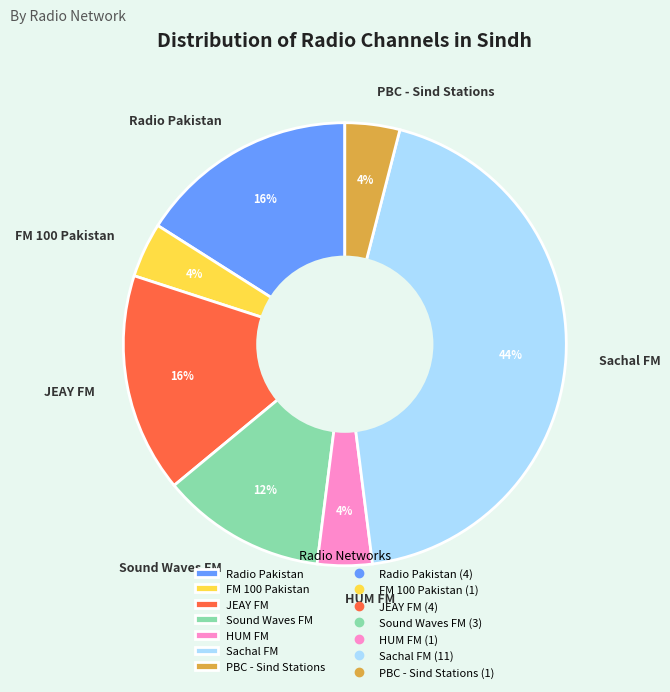

Combined, do JEAY FM and PBC - Sind Stations account for over 50%?

No